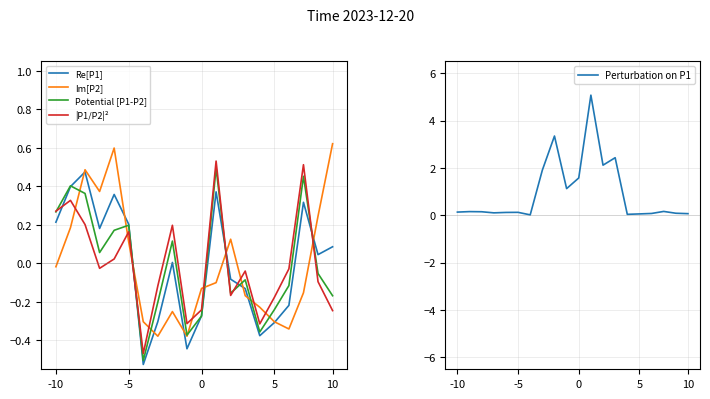

The Perturbation on P1 series shows 0.1 at 5. True or false?

True